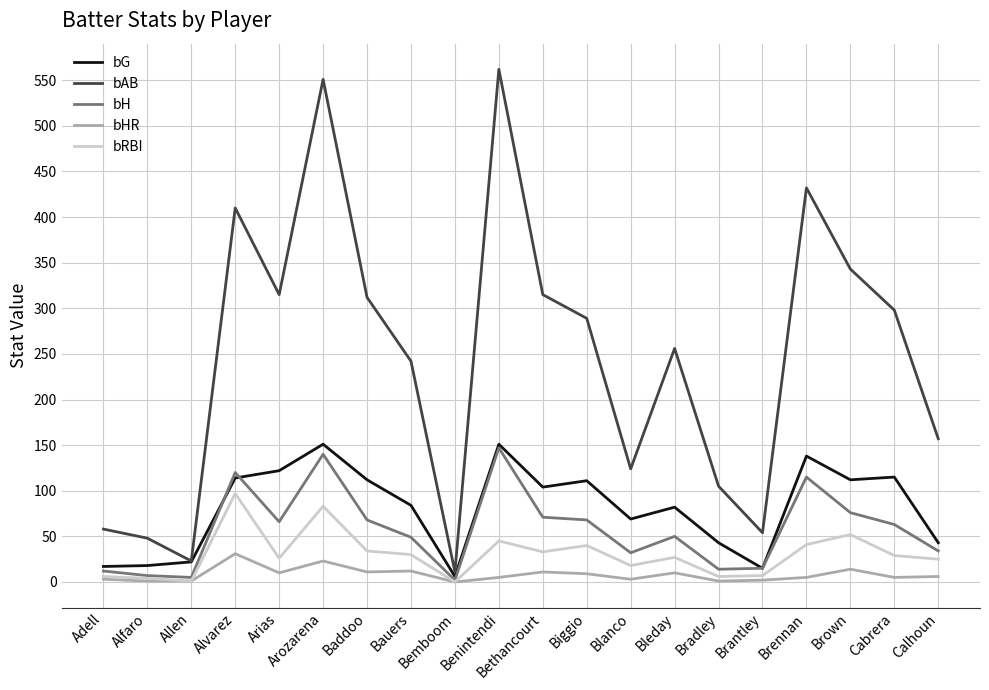

What position from the right is Arozarena?

15